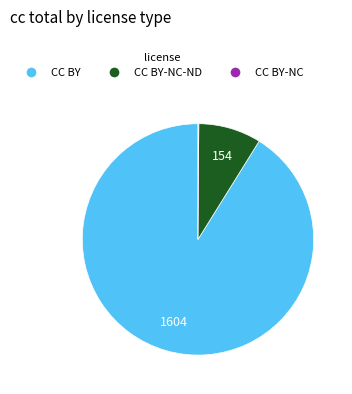

Is it true that CC BY is 99% of the pie?

False